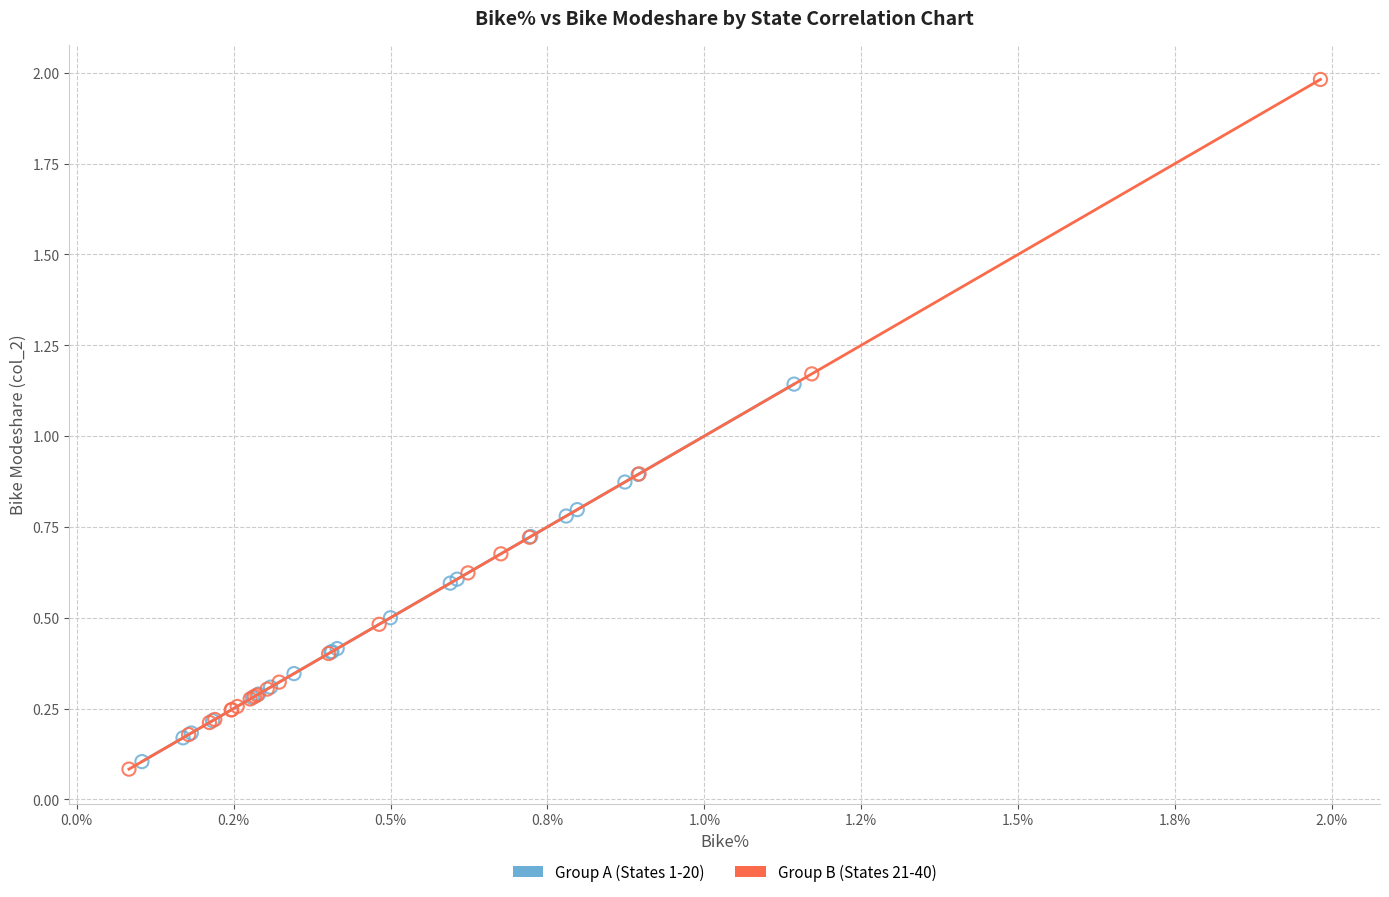

What are all the series names shown in the legend?

Group A (States 1-20), Group B (States 21-40)